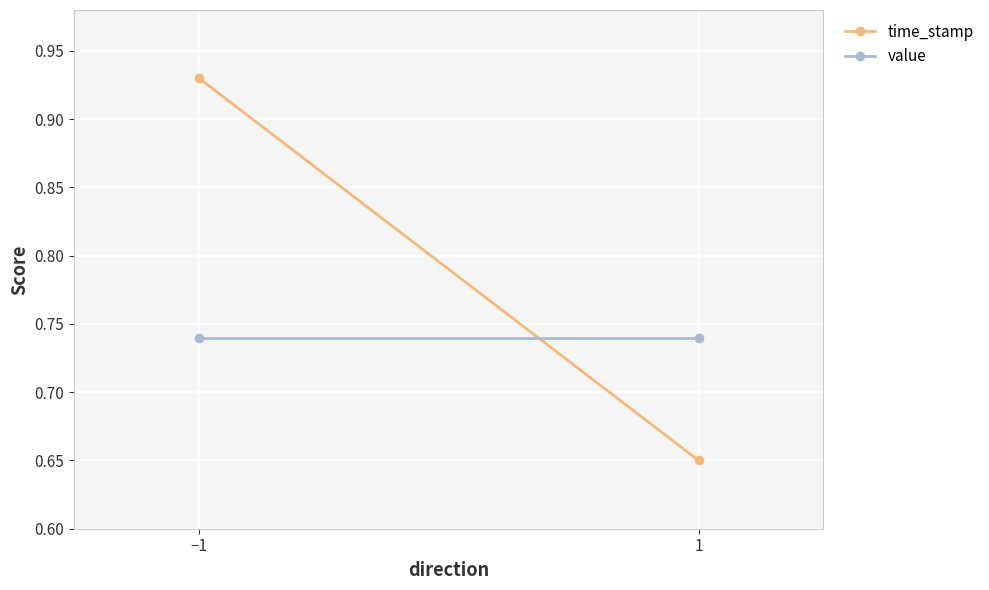

What is the value of the value point at the 1st from the left?

0.7